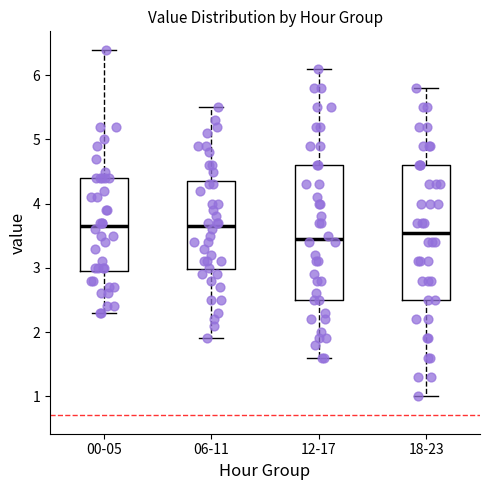

Where is the lower edge of the box for 18-23 on the y-axis? The values are not printed on the chart, so give them approximately, as read against the axis.

2.5